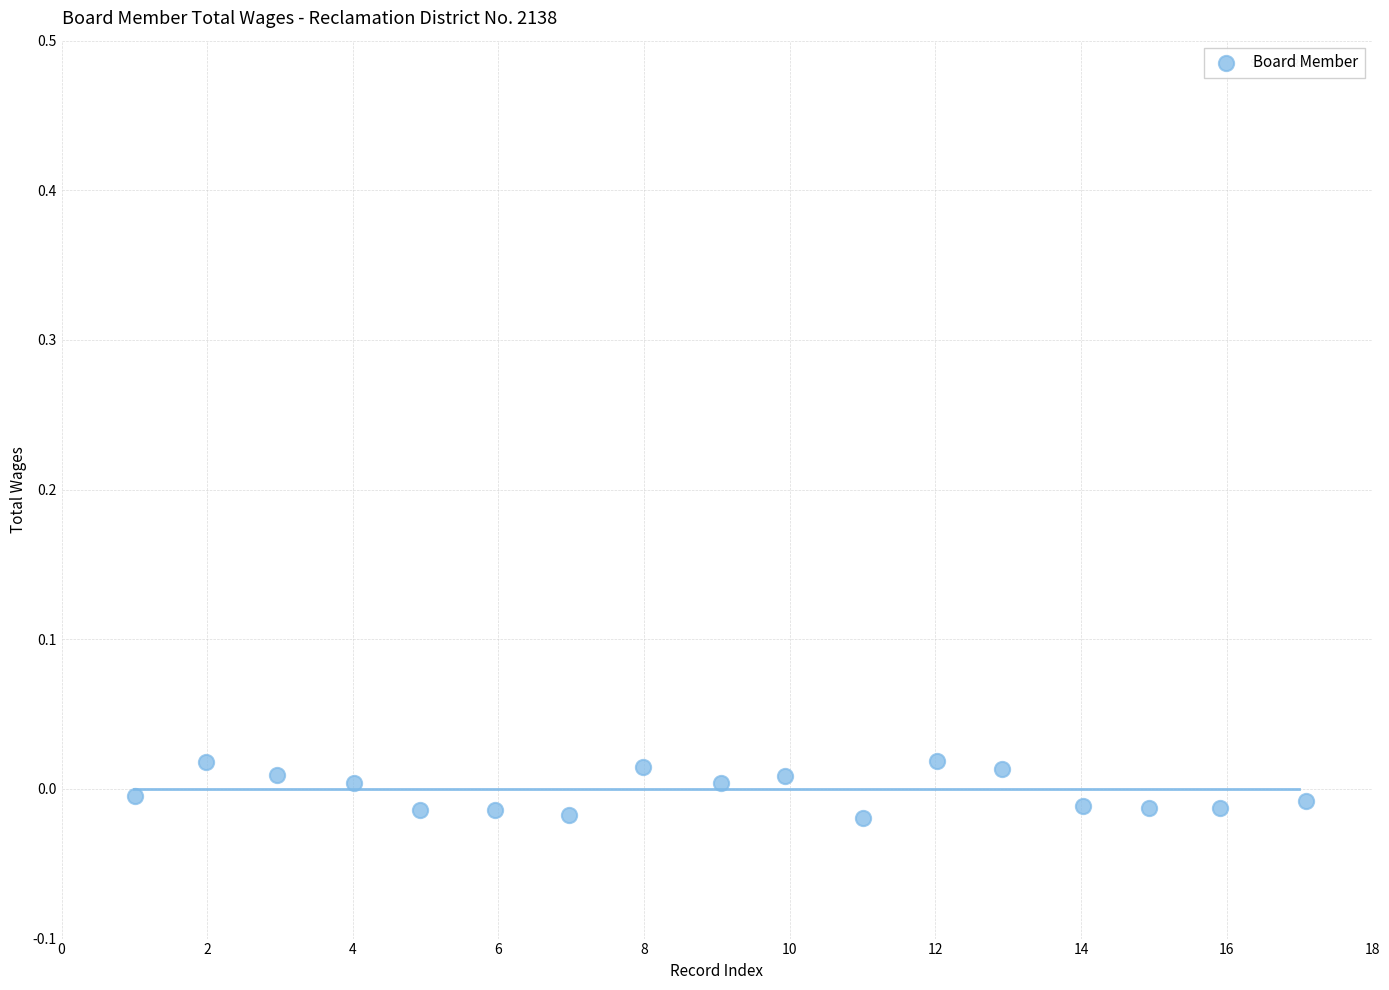

What is the range of X values (max minus min)?

16.1